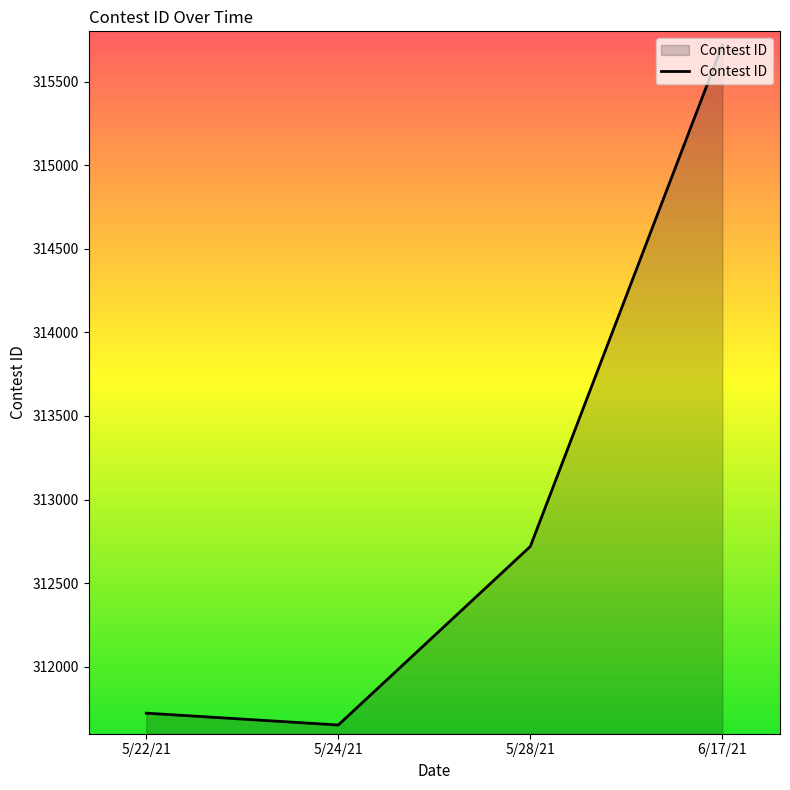

Which has a higher value, 5/22/21 or 5/28/21?

5/28/21